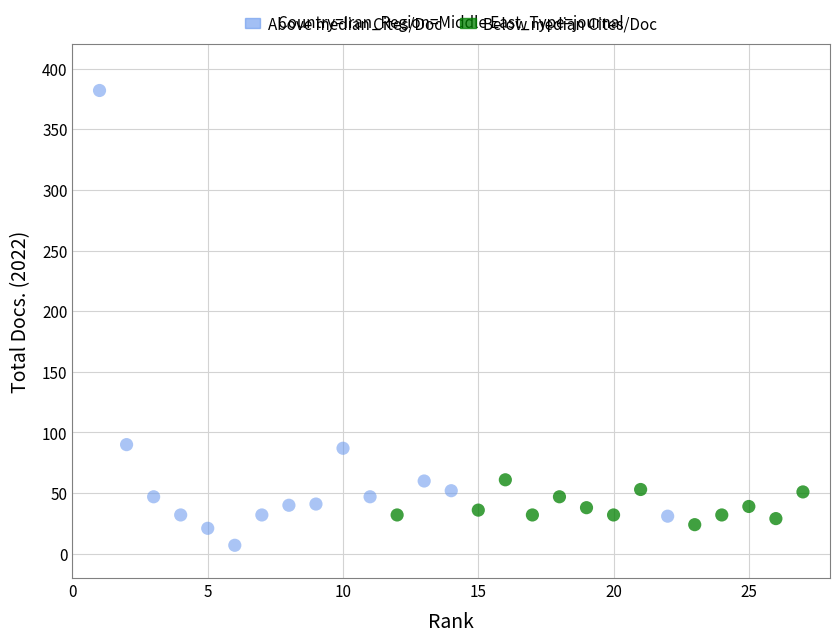

Which series has the widest spread of Y values?

Above median Cites/Doc